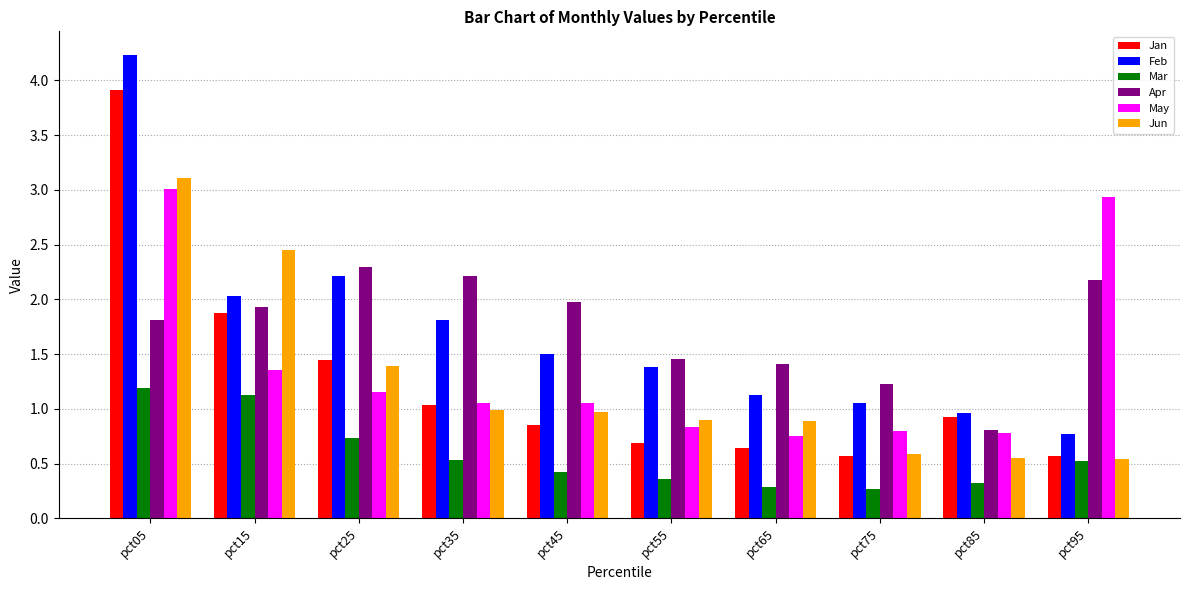

How many series are shown in this chart?

6